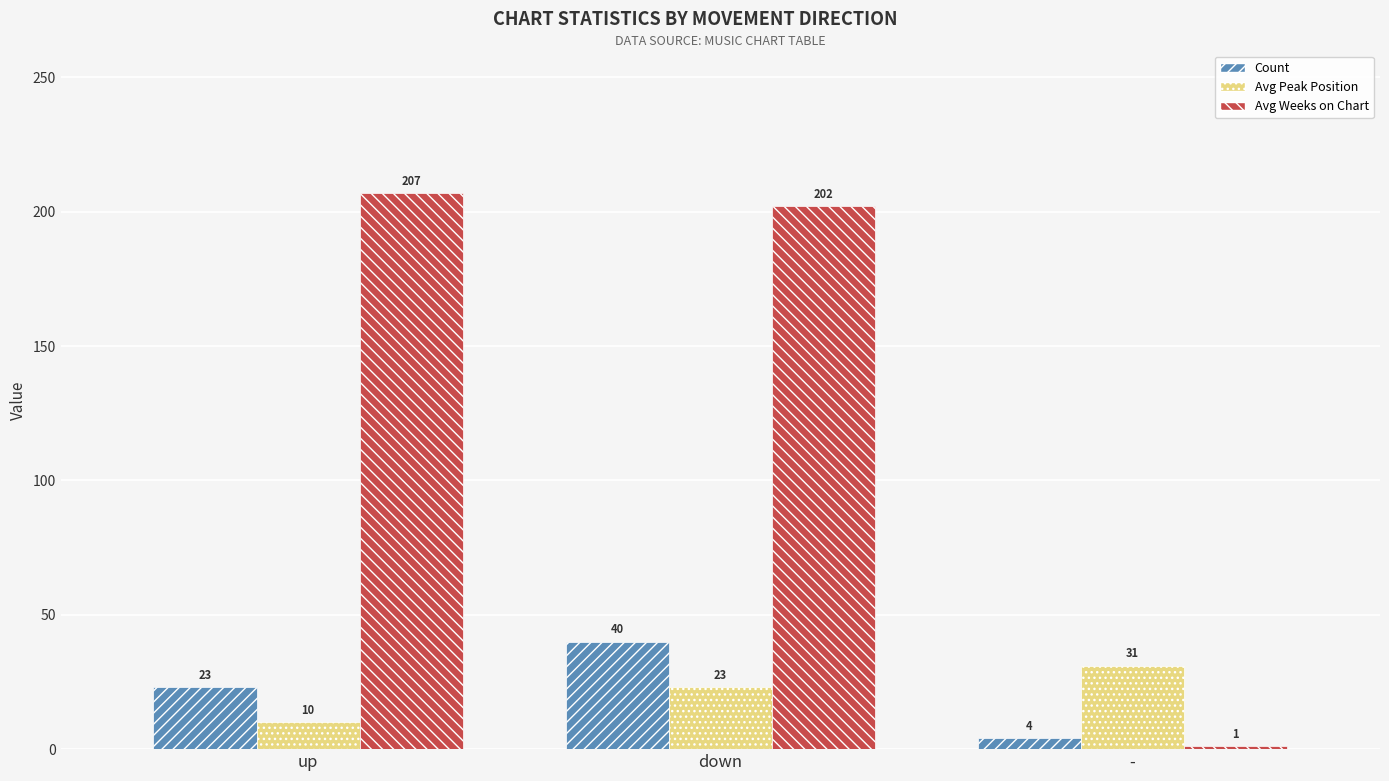

Which category has the highest value across all series?

up